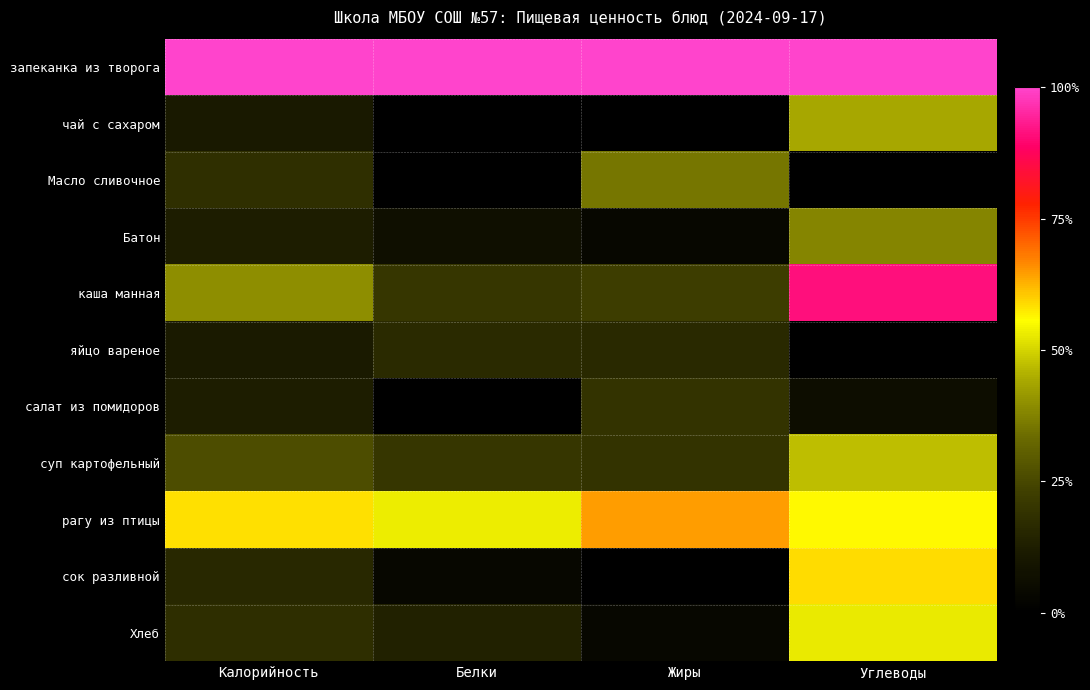

Reading left to right, list all the values displayed in this chart.

запеканка из творога: Калорийность=1.0	Белки=1.0	Жиры=1.0	Углеводы=1.0
чай с сахаром: Калорийность=0.1	Белки=0.0	Жиры=0.0	Углеводы=0.4
Масло сливочное: Калорийность=0.2	Белки=0.0	Жиры=0.4	Углеводы=0.0
Батон: Калорийность=0.1	Белки=0.1	Жиры=0.0	Углеводы=0.4
каша манная: Калорийность=0.4	Белки=0.2	Жиры=0.2	Углеводы=0.9
яйцо вареное: Калорийность=0.1	Белки=0.2	Жиры=0.2	Углеводы=0.0
салат из помидоров: Калорийность=0.1	Белки=0.0	Жиры=0.2	Углеводы=0.1
суп картофельный: Калорийность=0.3	Белки=0.2	Жиры=0.2	Углеводы=0.5
рагу из птицы: Калорийность=0.6	Белки=0.5	Жиры=0.6	Углеводы=0.6
сок разливной: Калорийность=0.2	Белки=0.0	Жиры=0.0	Углеводы=0.6
Хлеб: Калорийность=0.2	Белки=0.1	Жиры=0.0	Углеводы=0.5